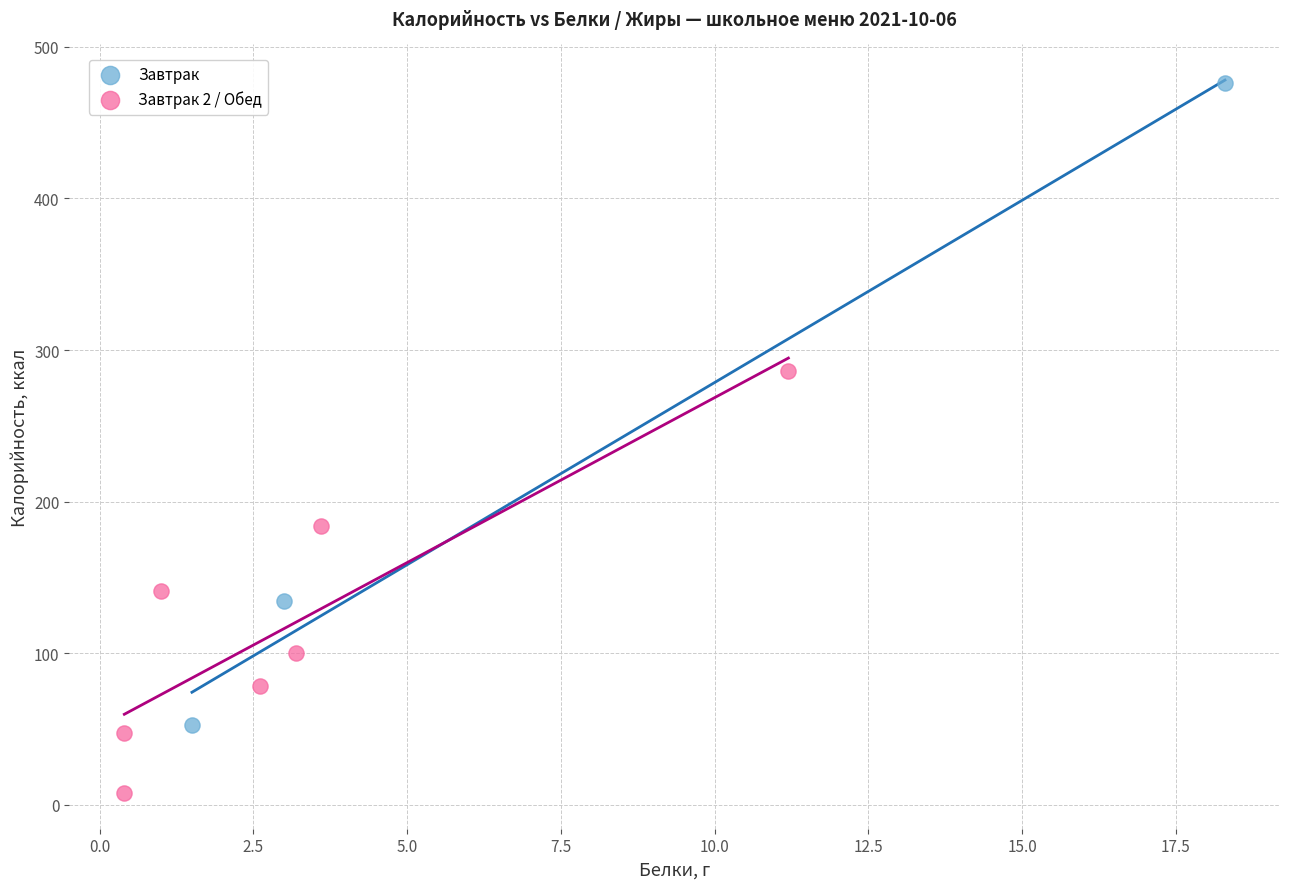

Which series reaches the minimum Y coordinate?

Завтрак 2 / Обед